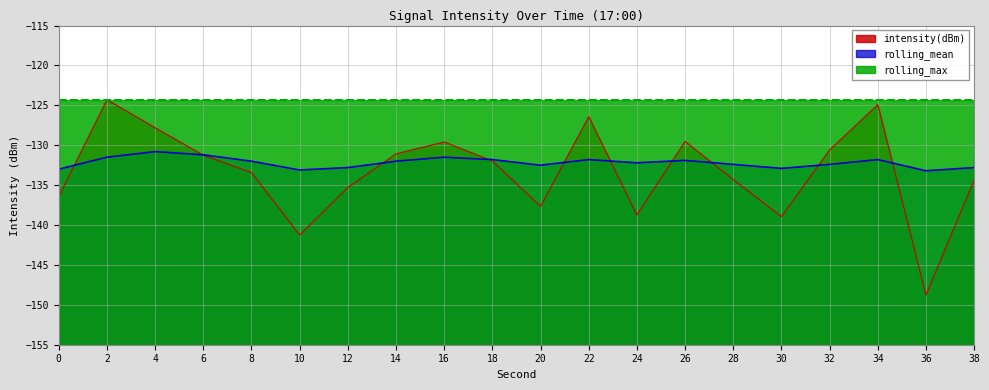

Where is the first local minimum for intensity(dBm)?

10